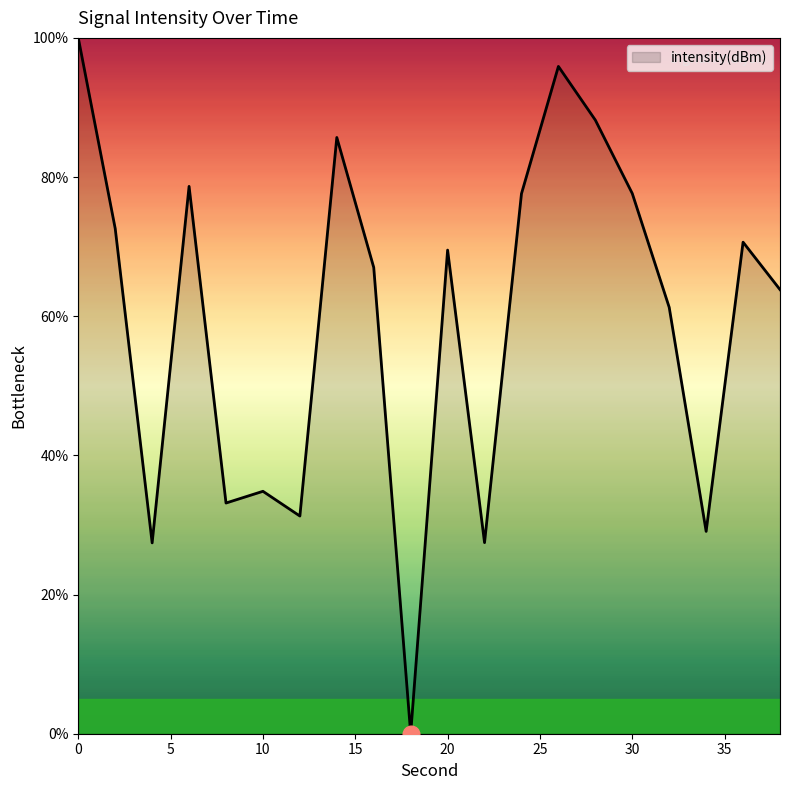

How many values are below 69?

10